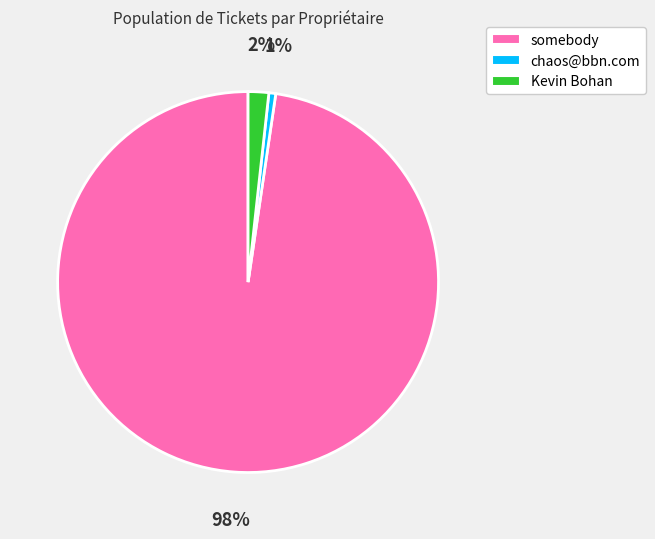

Between somebody and chaos@bbn.com, which is larger?

somebody